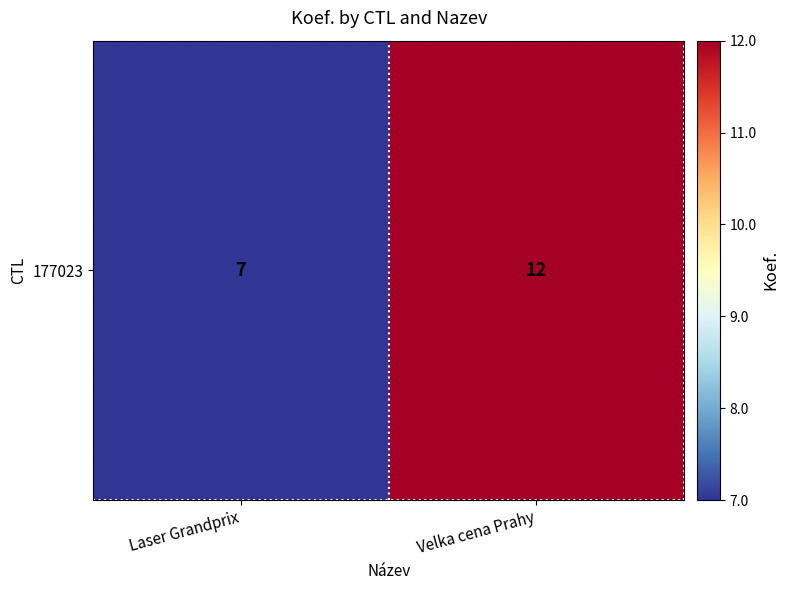

Which label corresponds to the largest value in the chart?

Velka cena Prahy